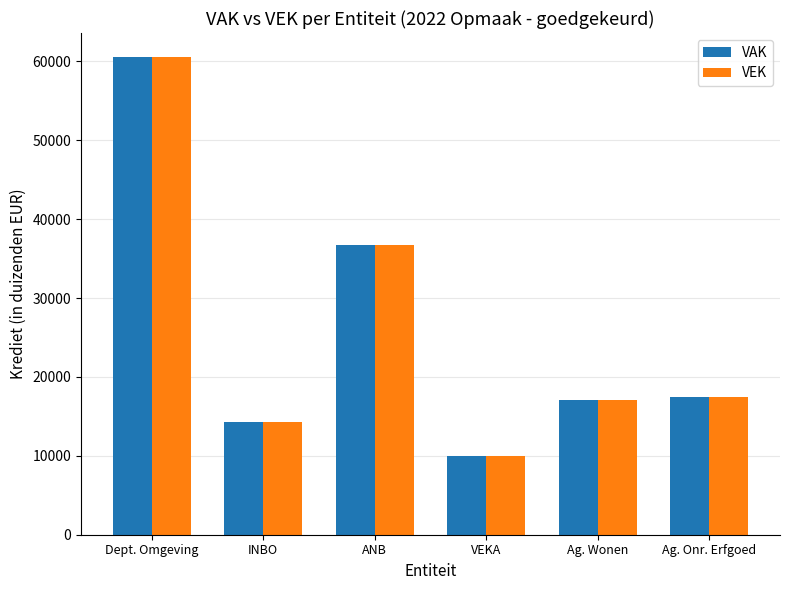

What is the total value across all series at INBO?

28504